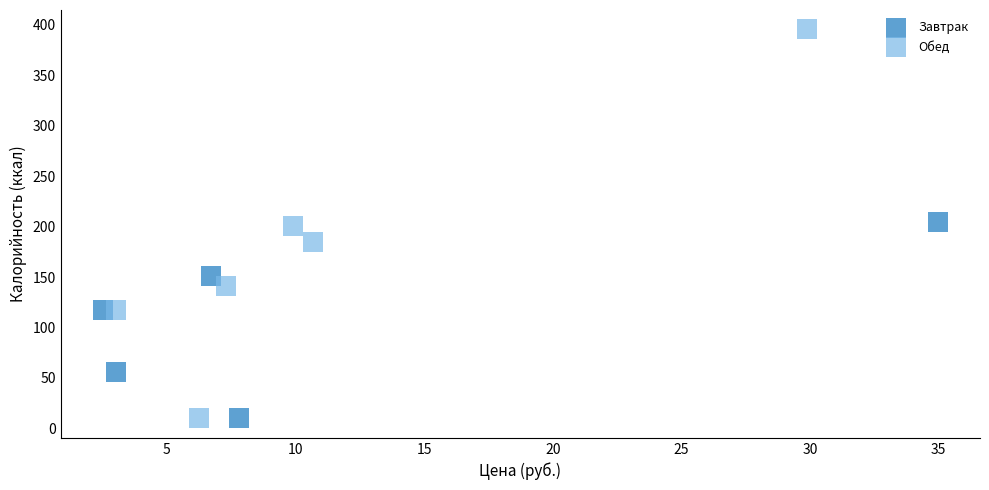

Which series has the largest Y range (max minus min)?

Обед